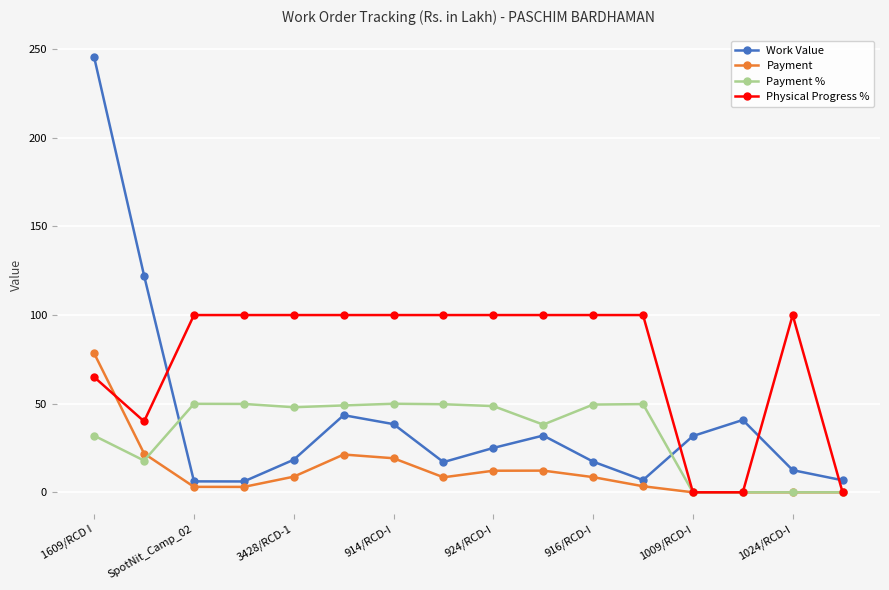

After their last crossing, which series has the higher values: Physical Progress % or Work Value?

Work Value